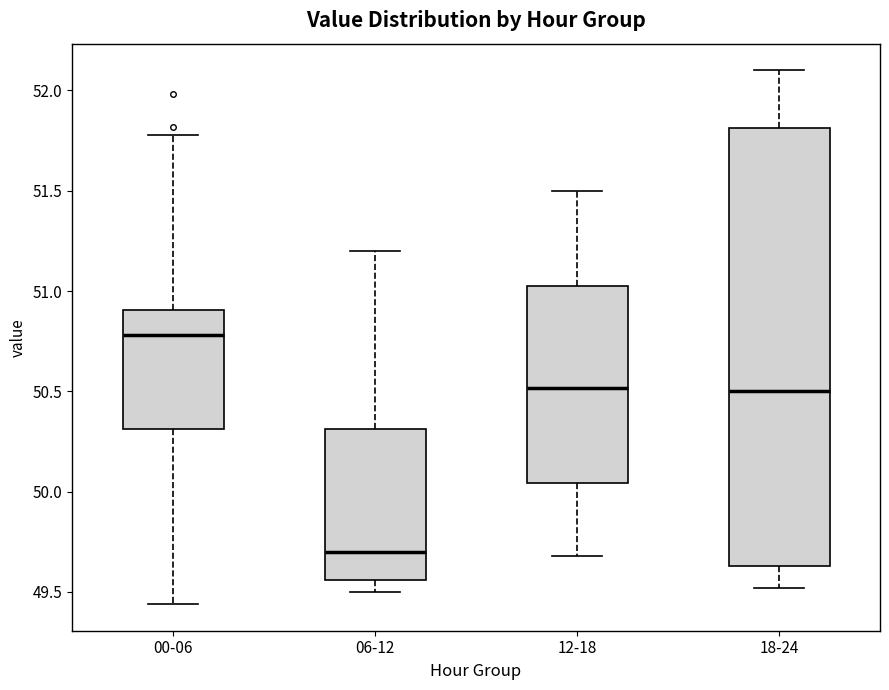

Reading left to right, transcribe this box plot: for each box, give where its median line is, the range the box spans, and where its two whiskers end, as read against the y-axis. The values are not printed on the chart, so give them approximately, as read against the axis.

00-06: median 50.80, box 50.30 to 50.90, whiskers 49.45 to 51.80
06-12: median 49.70, box 49.55 to 50.30, whiskers 49.50 to 51.20
12-18: median 50.50, box 50.05 to 51.05, whiskers 49.70 to 51.50
18-24: median 50.50, box 49.65 to 51.80, whiskers 49.50 to 52.10